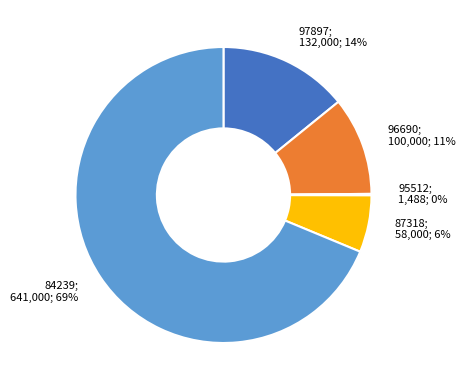

Does any single category account for the majority?

Yes